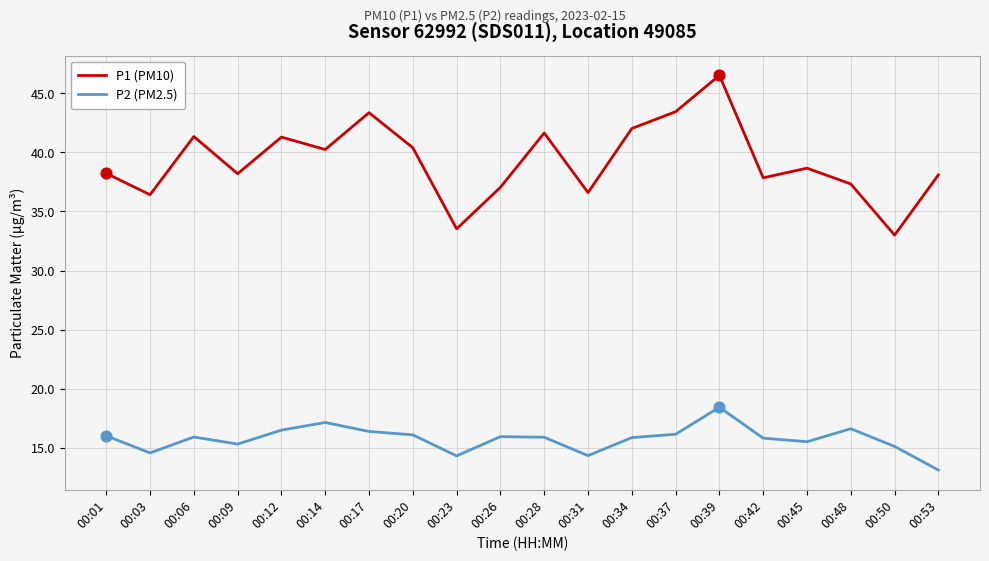

Is the value of P2 (PM2.5) at 00:34 greater than the value of P1 (PM10) at 00:12?

No